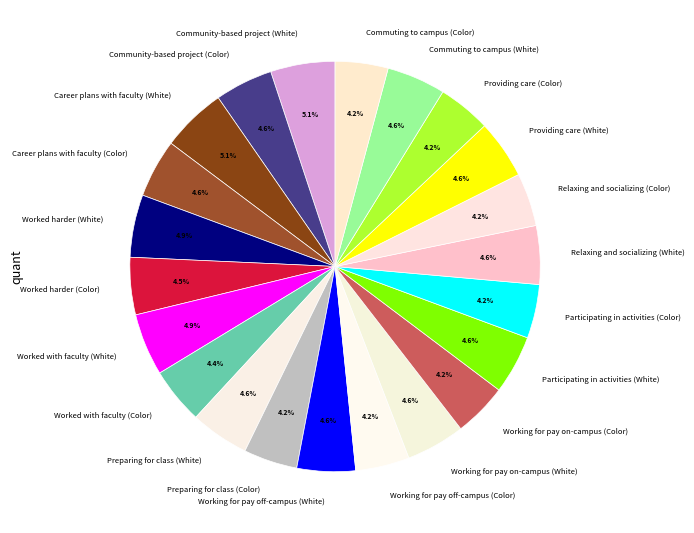

To the nearest percent, what is the average slice percentage?

5%